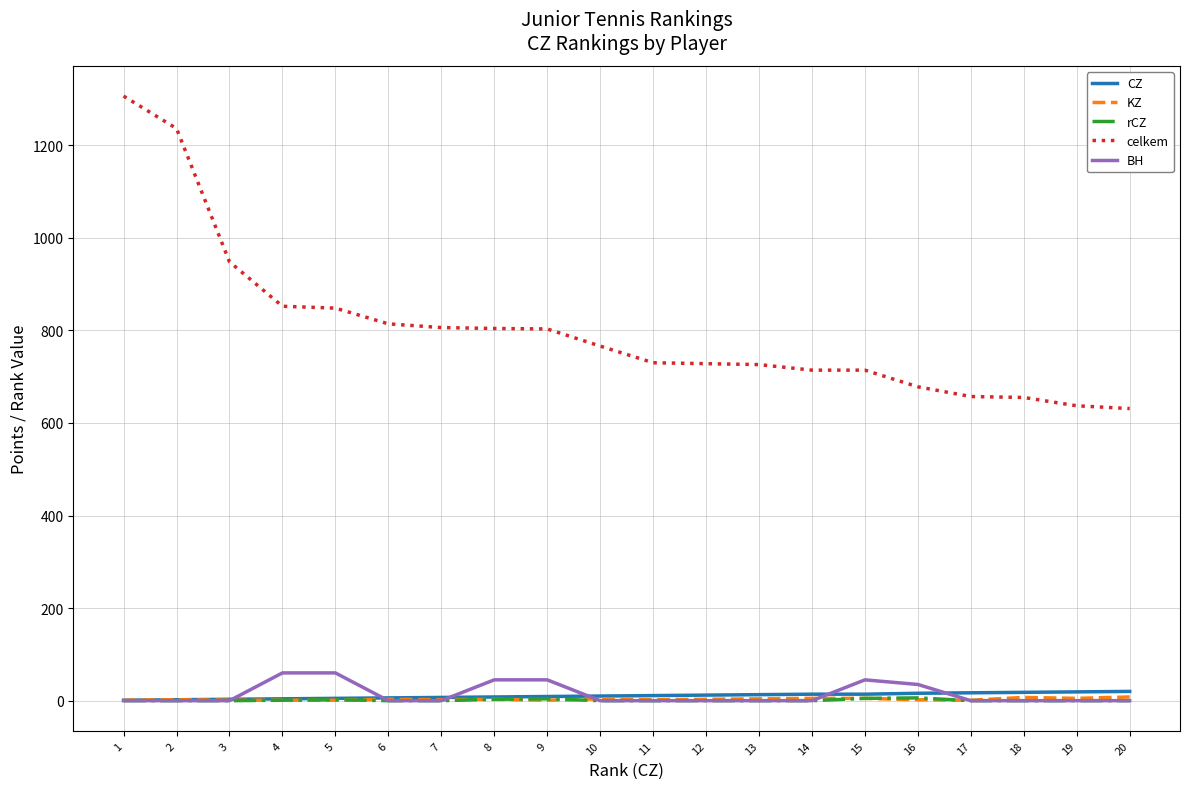

What is the difference between the highest and lowest values at 2?

1236